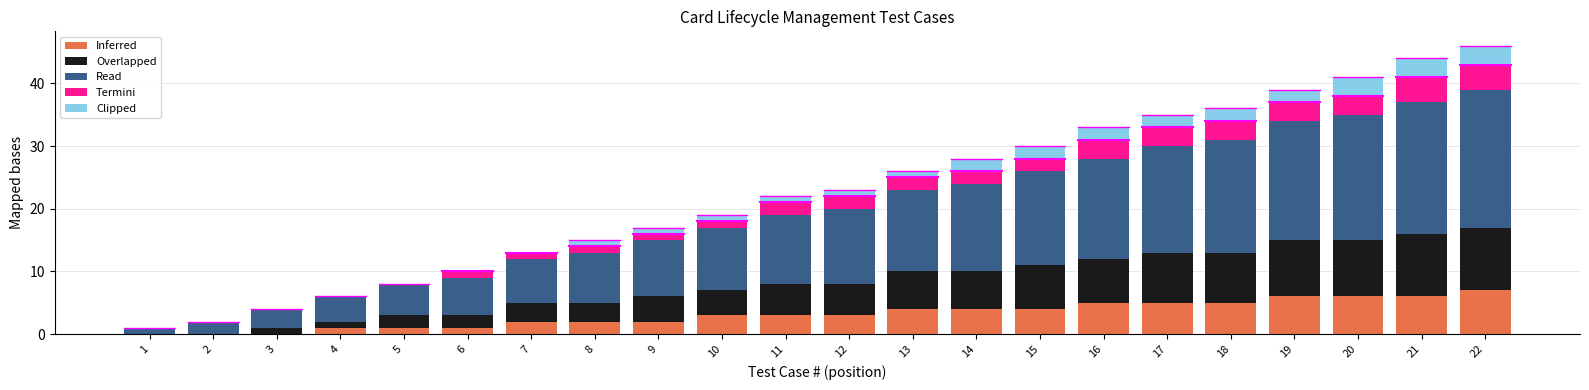

What is the highest value of the Inferred series?

7